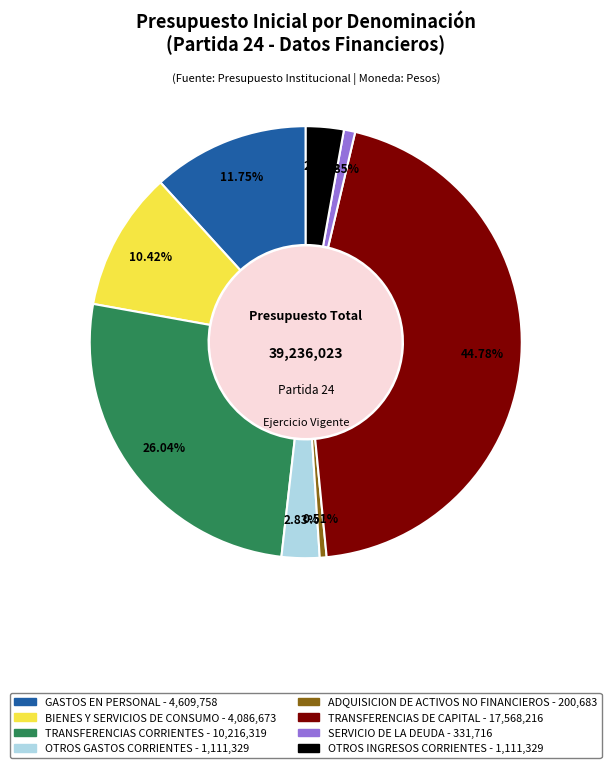

How much of the chart is everything except TRANSFERENCIAS CORRIENTES?

74.0%